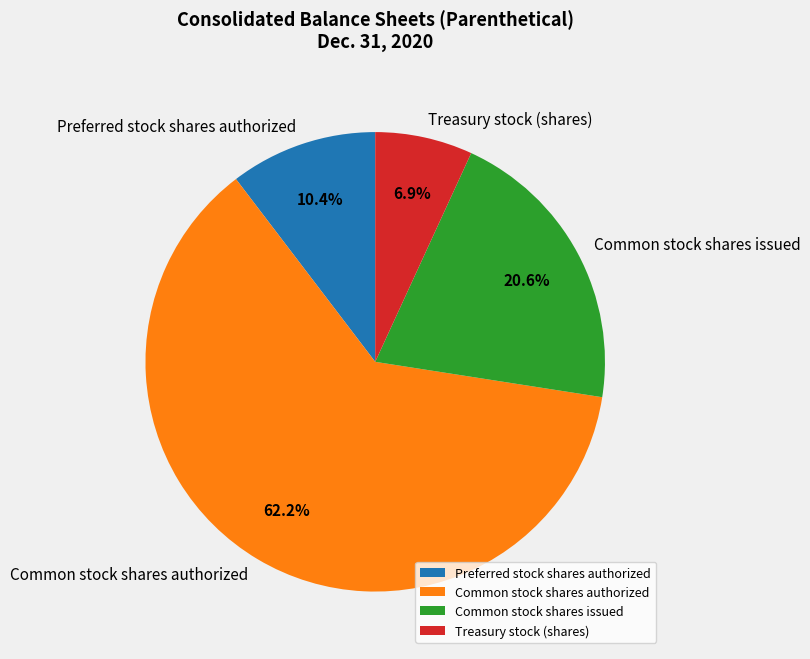

To the nearest percent, what is the difference between the largest and smallest slice percentages?

55%